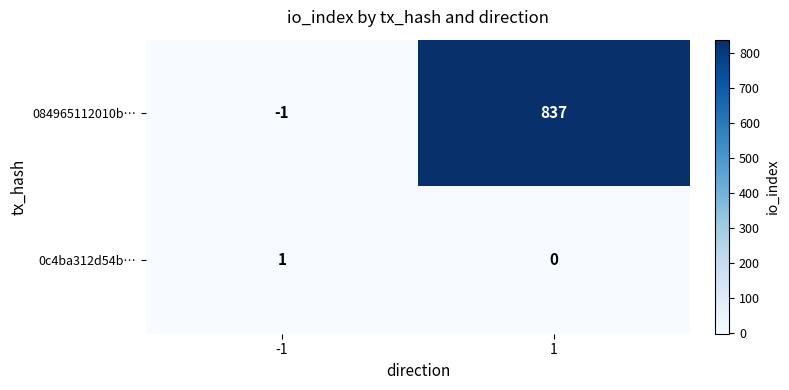

What is the difference between the maximum and minimum values in the 084965112010b… series?

838